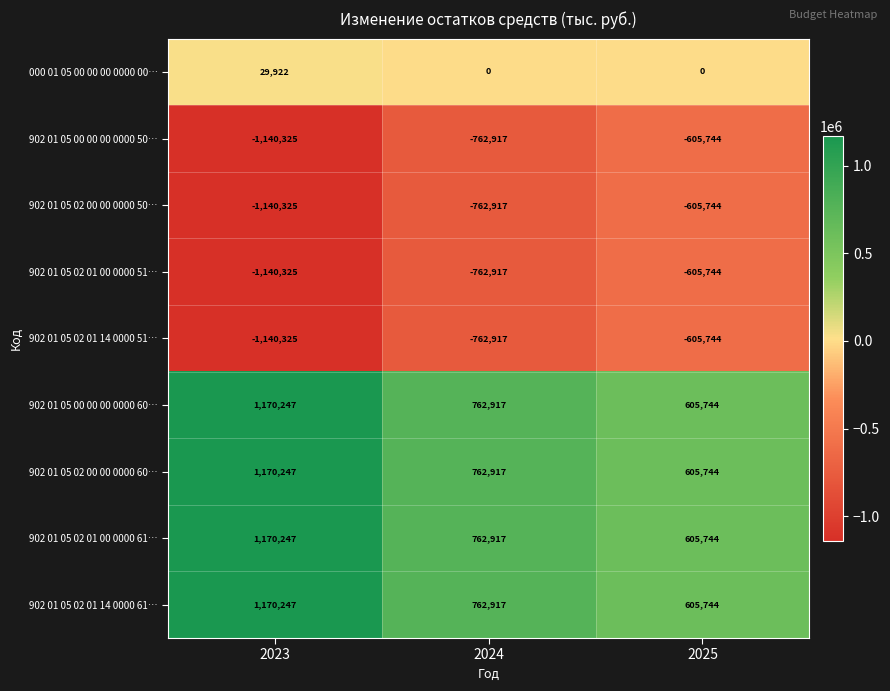

What is the difference between the 902 01 05 02 01 00 0000 51… values at 2024 and 2025?

157173